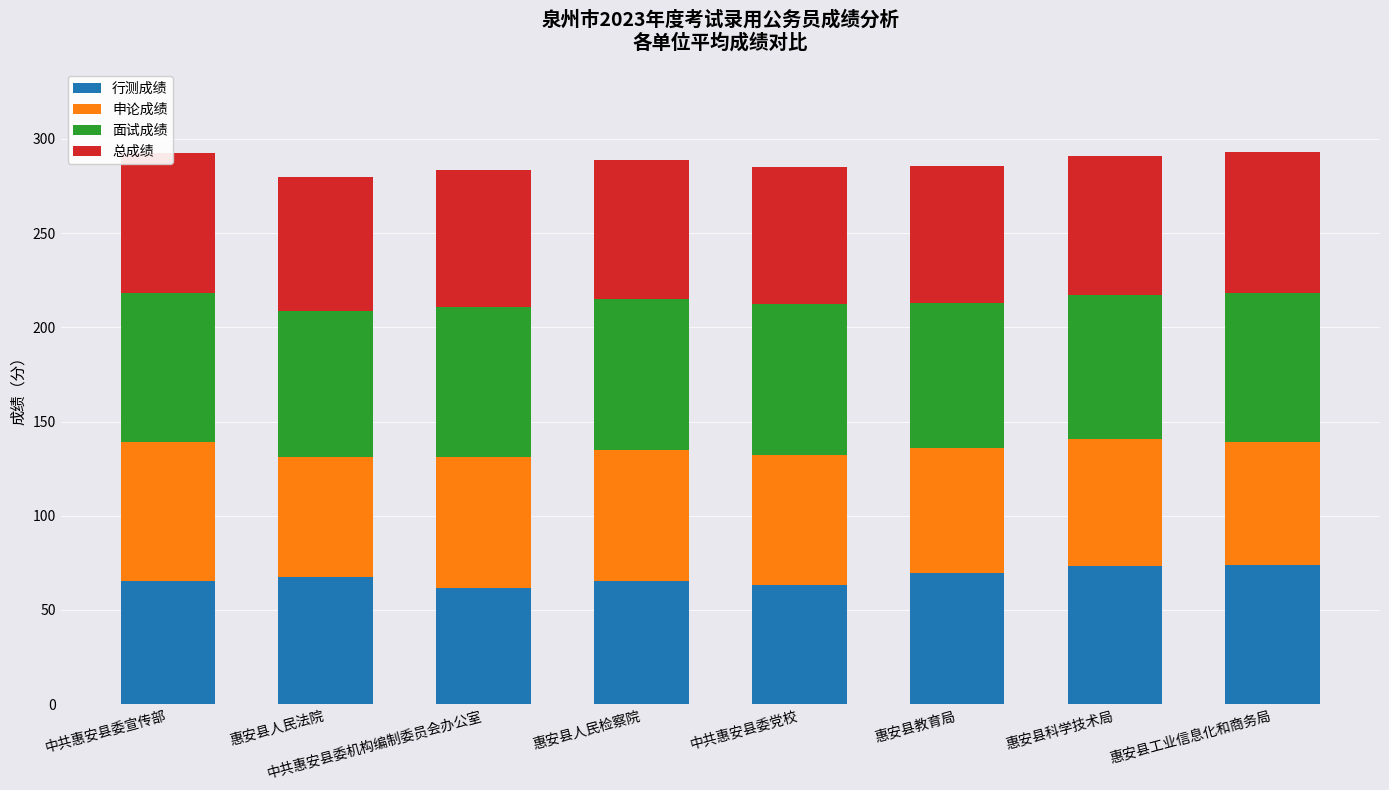

The 行测成绩 series shows 118.5 at 惠安县科学技术局. True or false?

False